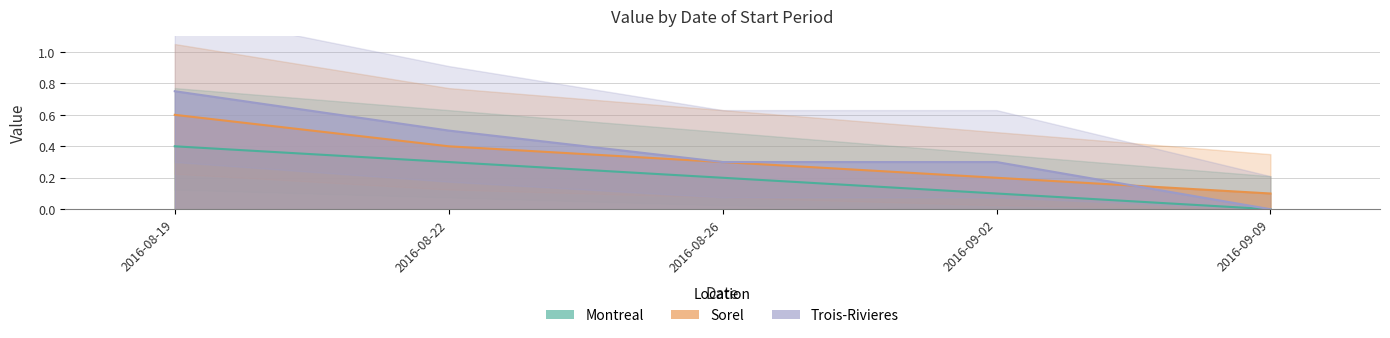

Which series has the widest spread of values?

Trois-Rivieres